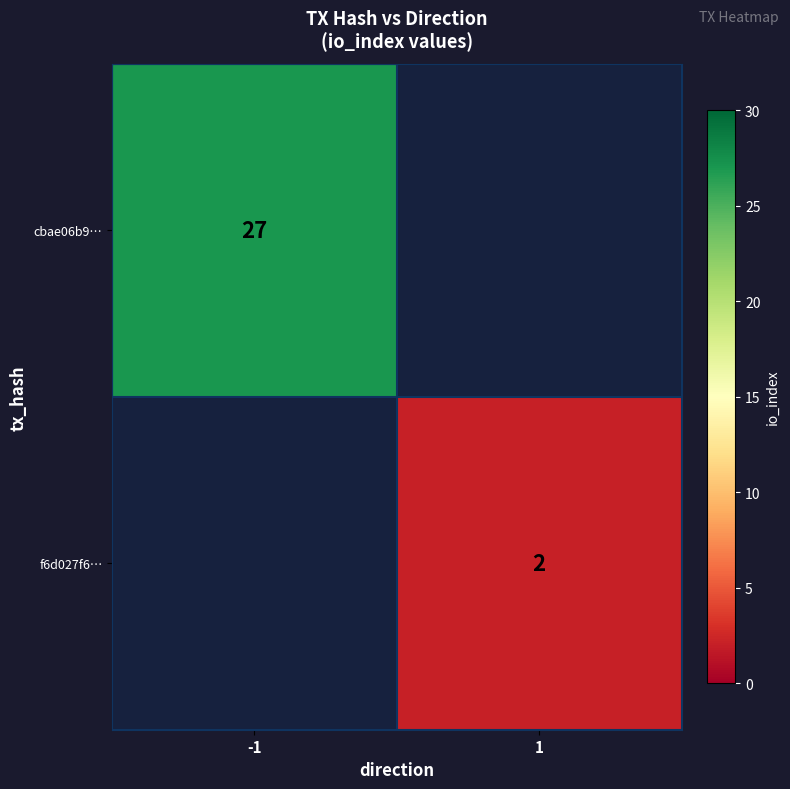

Is the value of cbae06b9… at -1 greater than the value of f6d027f6… at 1?

Yes